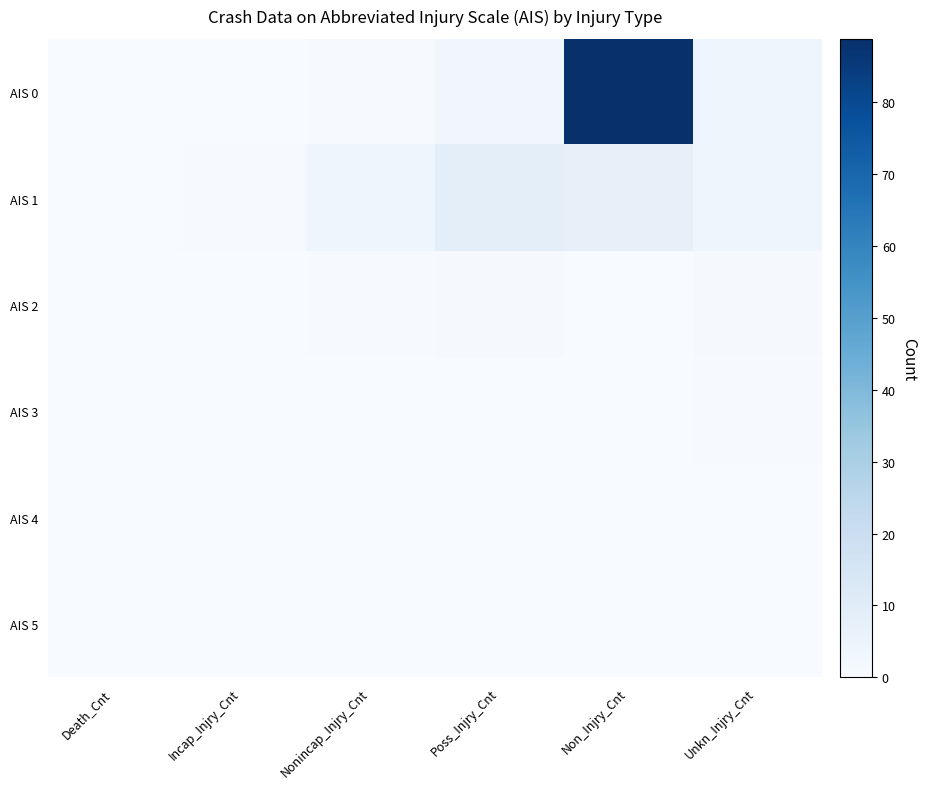

At which category is the sum across all series the highest?

Non_Injry_Cnt